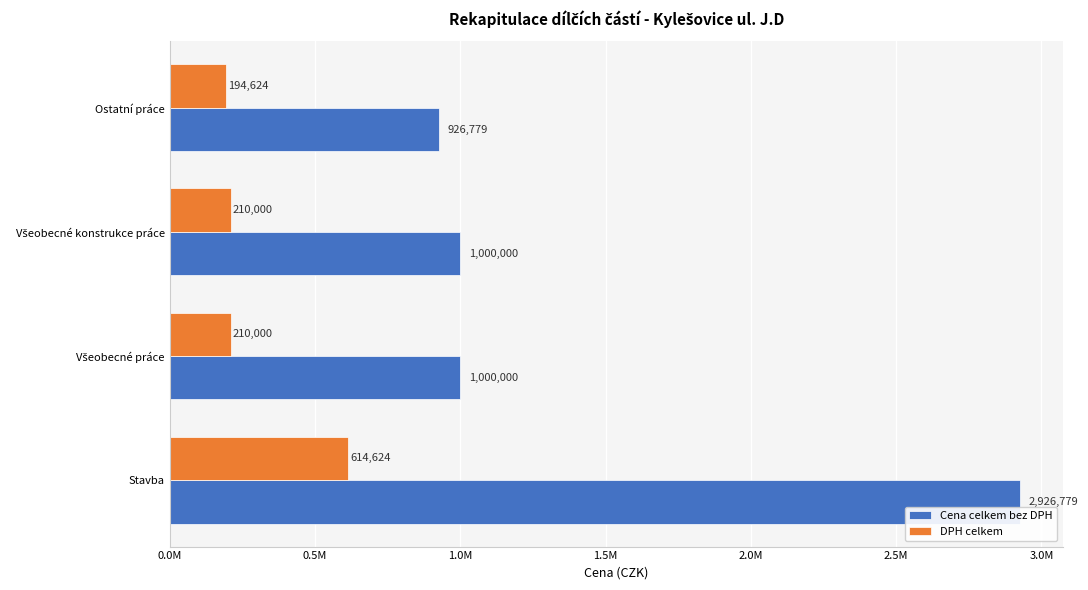

Rank the series by their maximum value, from highest to lowest.

Cena celkem bez DPH, DPH celkem